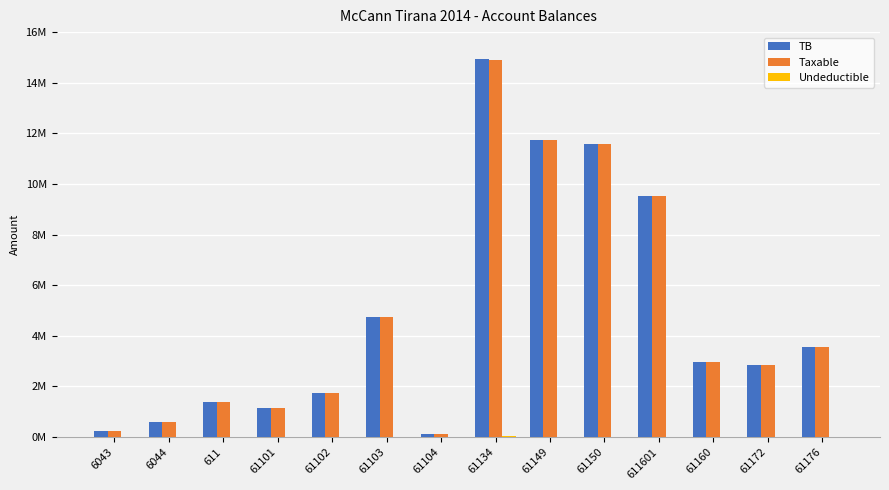

Is the value of Taxable at 61102 greater than the value of TB at 61101?

Yes